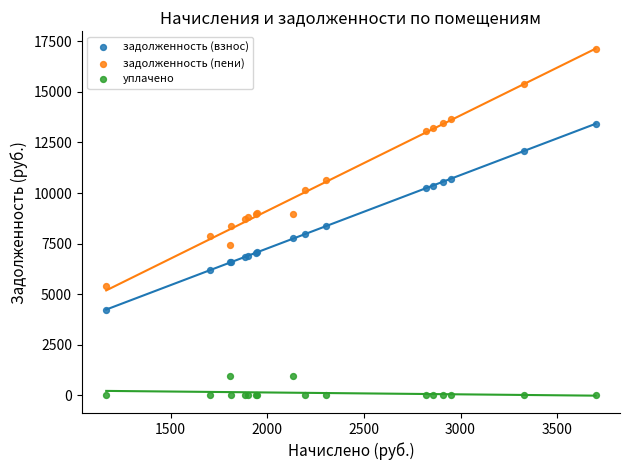

Which series has the largest Y range (max minus min)?

задолженность (пени)